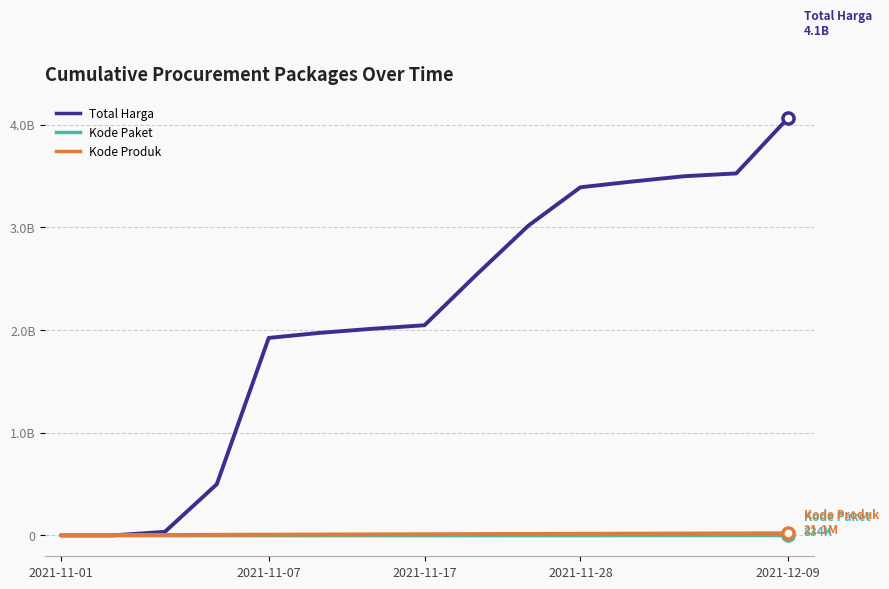

Does the chart display data point markers on the line(s)?

No